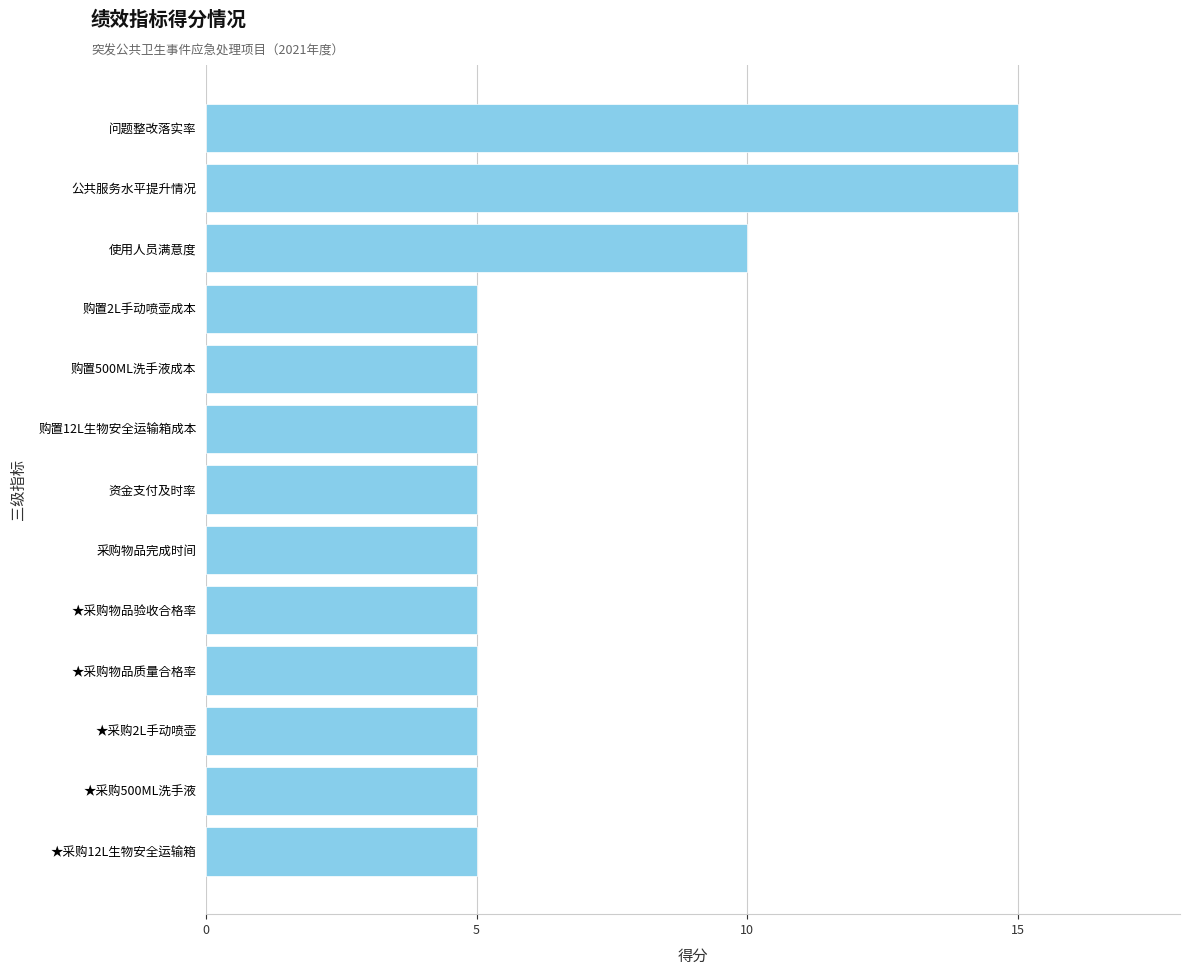

What is the greatest value displayed?

15